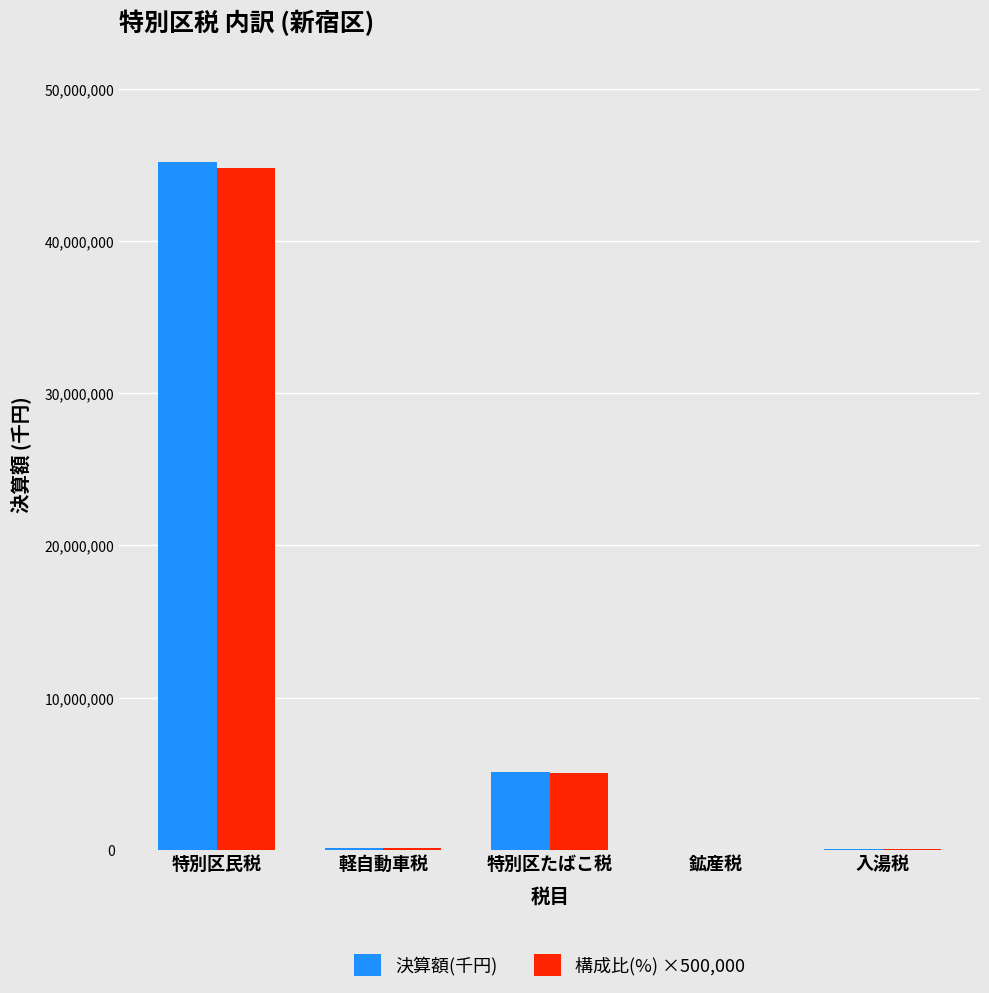

What is the average value of the 決算額(千円) series?

10101294